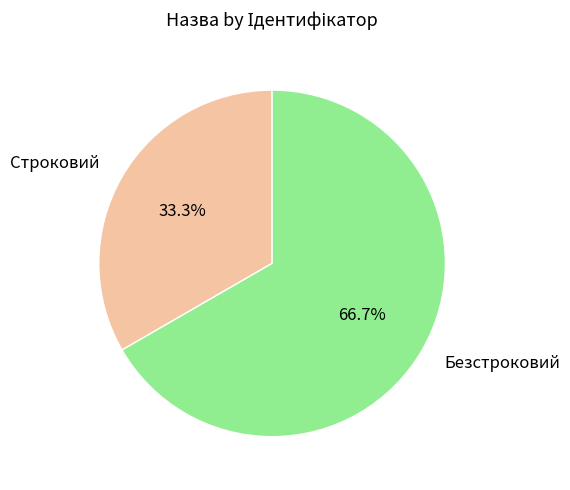

To the nearest percent, what percentage of the pie is Строковий?

33%